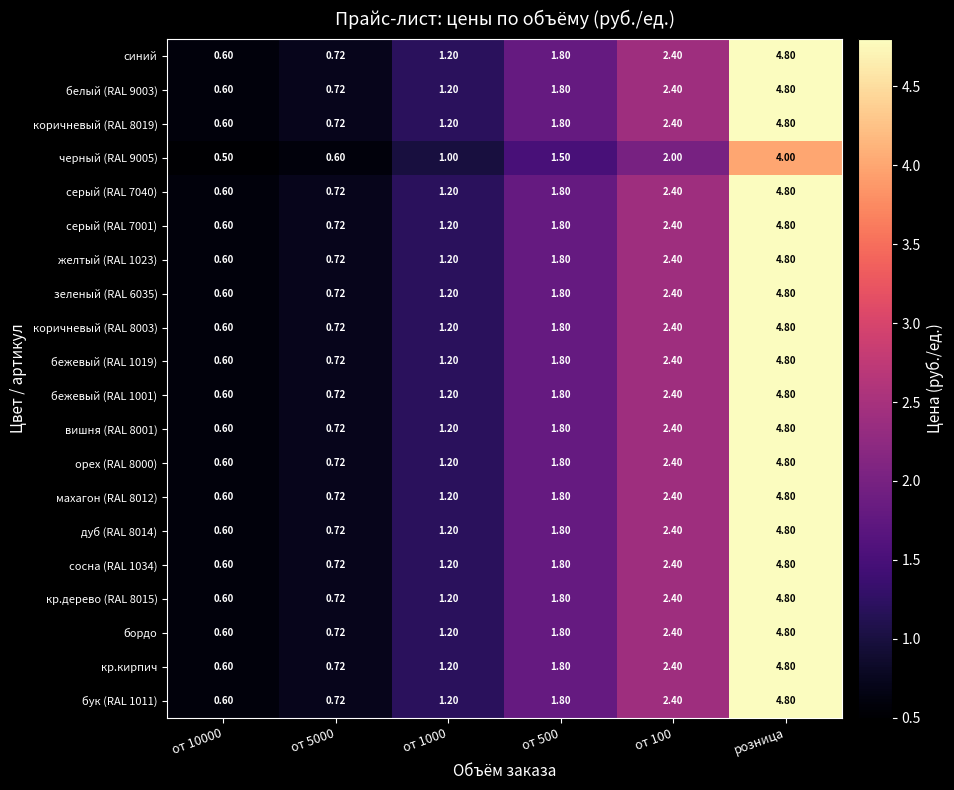

Is the value of серый (RAL 7001) at от 5000 greater than the value of махагон (RAL 8012) at от 500?

No